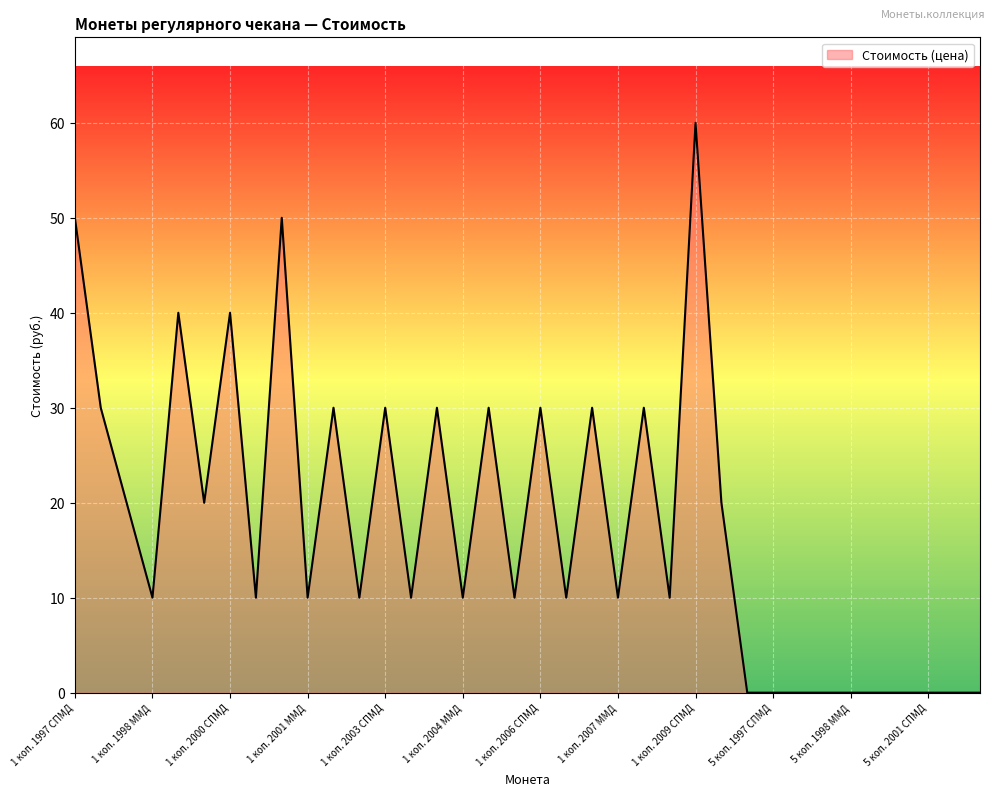

What is the difference between the maximum and minimum values?

60